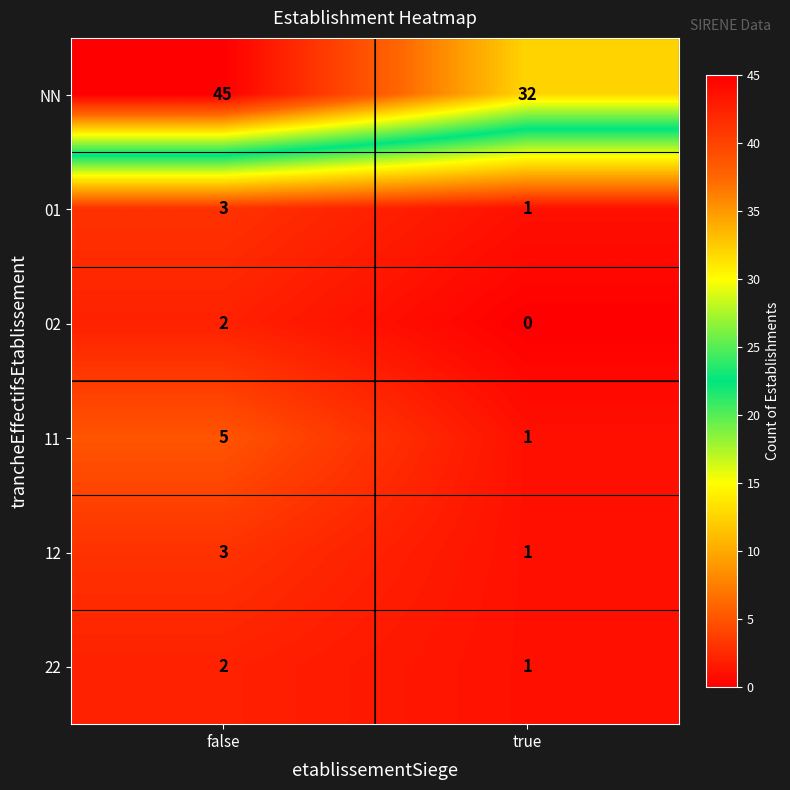

Is it true that 22 equals 1 at true?

True